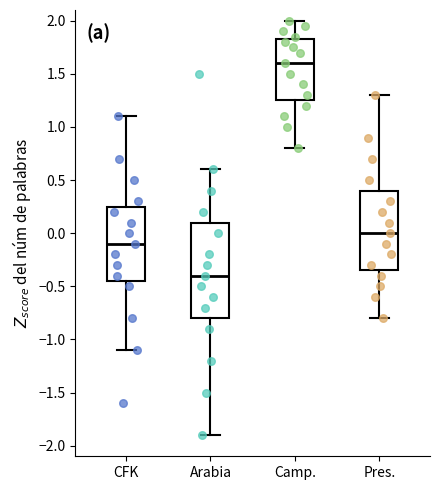

Reading left to right, read every box against the y-axis: the position of its median line, the range the box covers, and the ends of its whiskers. The values are not printed on the chart, so give them approximately, as read against the axis.

CFK: median -0.10, box -0.45 to 0.25, whiskers -1.10 to 1.10
Arabia: median -0.40, box -0.80 to 0.10, whiskers -1.90 to 0.60
Camp.: median 1.60, box 1.25 to 1.85, whiskers 0.80 to 2.00
Pres.: median 0.00, box -0.35 to 0.40, whiskers -0.80 to 1.30